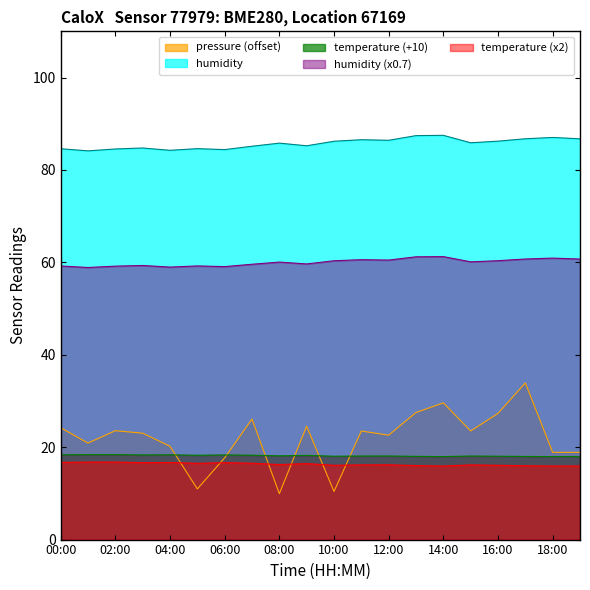

What is the label of the 14th point from the left?

13:00